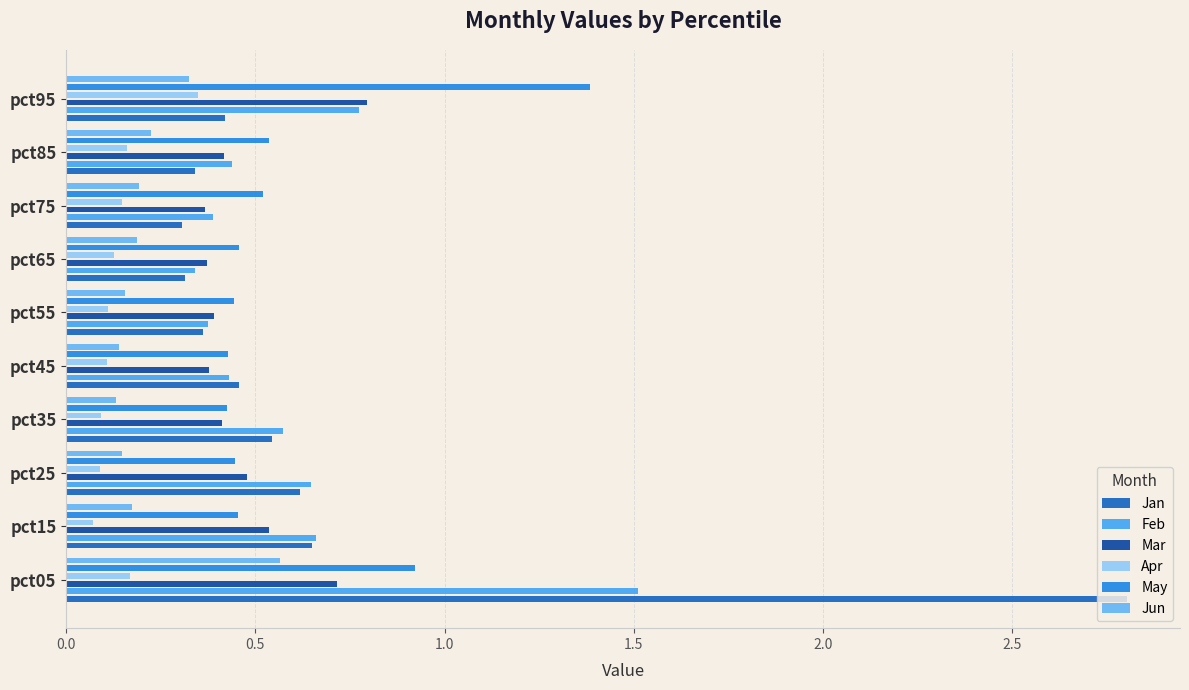

What position from the left is 2.0?

5